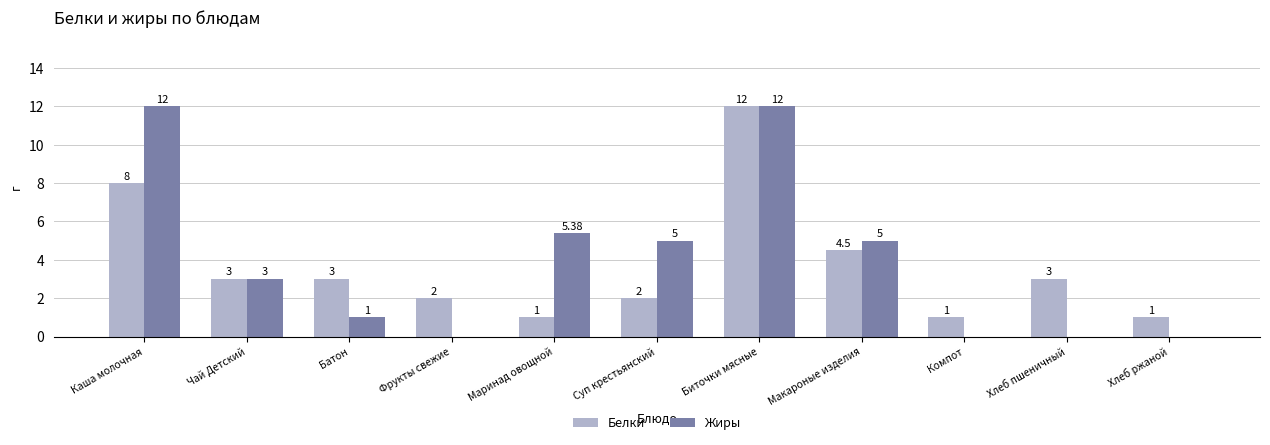

Count the number of categories in the chart.

11